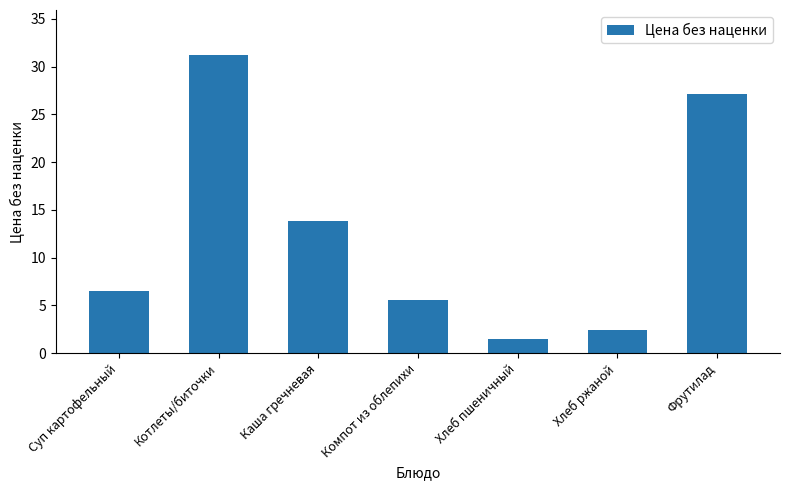

Which label corresponds to the largest value in the chart?

Котлеты/биточки